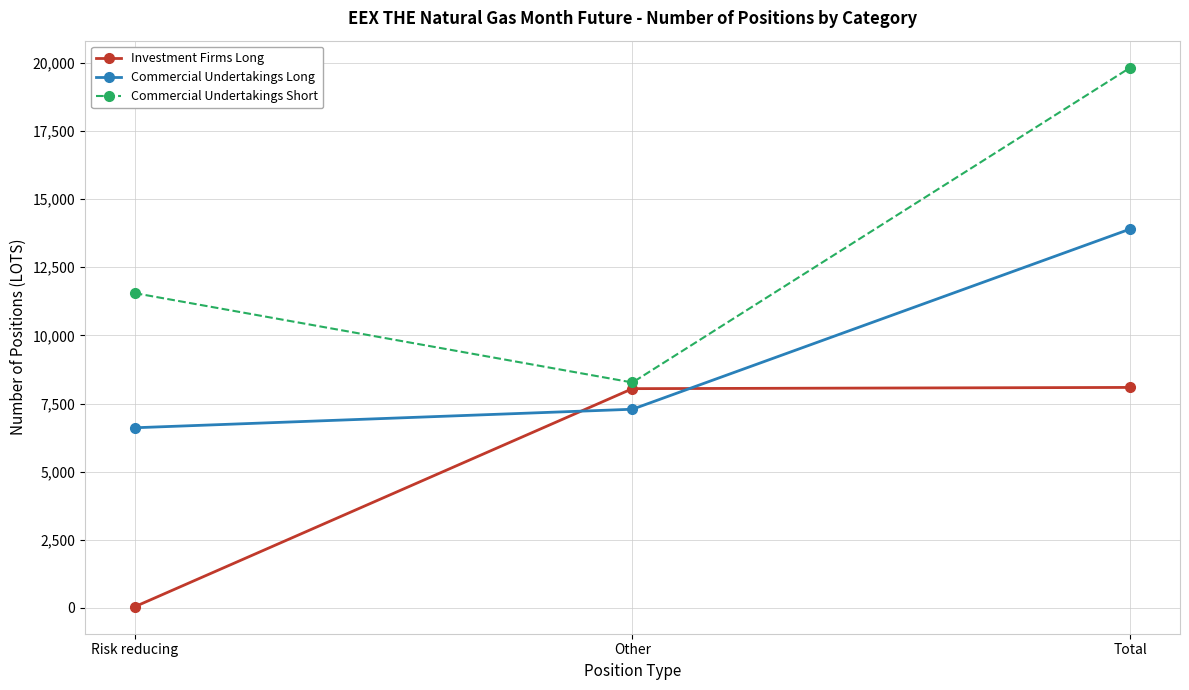

What is the highest value of the Commercial Undertakings Long series?

13904